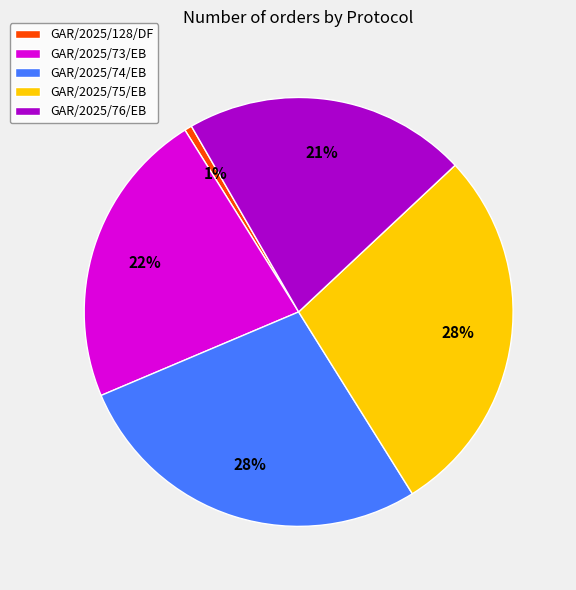

How many segments does this pie chart have?

5